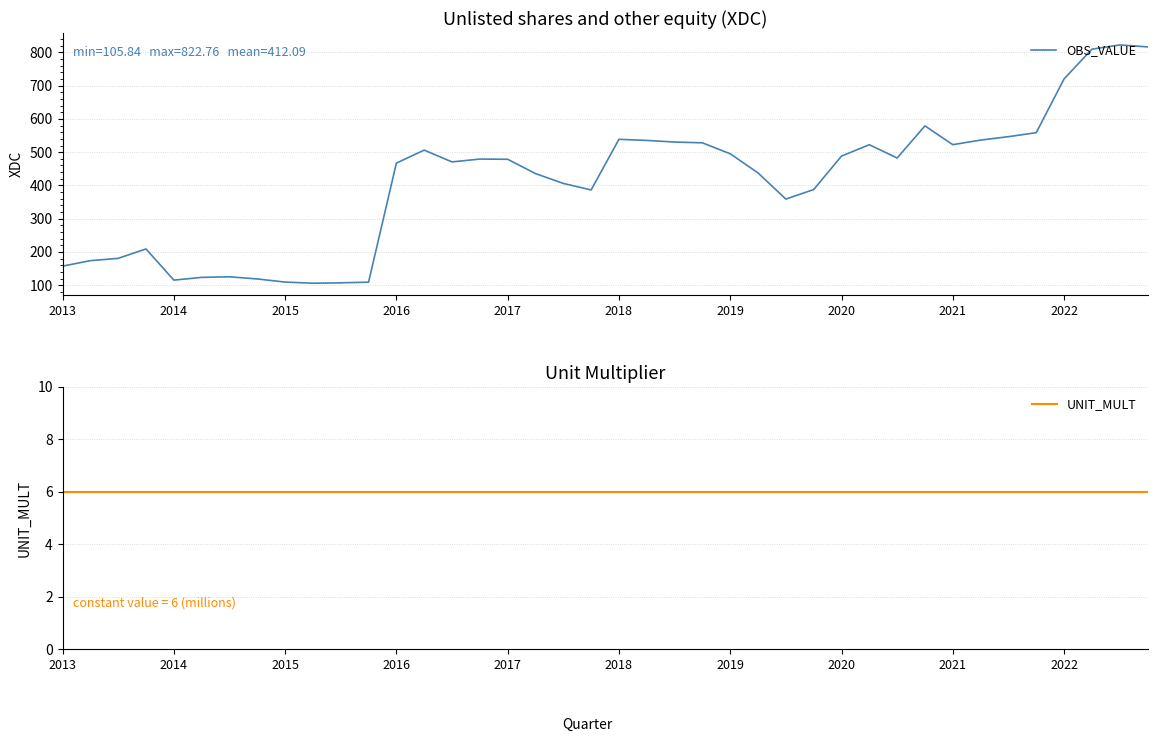

What is the sum of all OBS_VALUE values?

16483.7